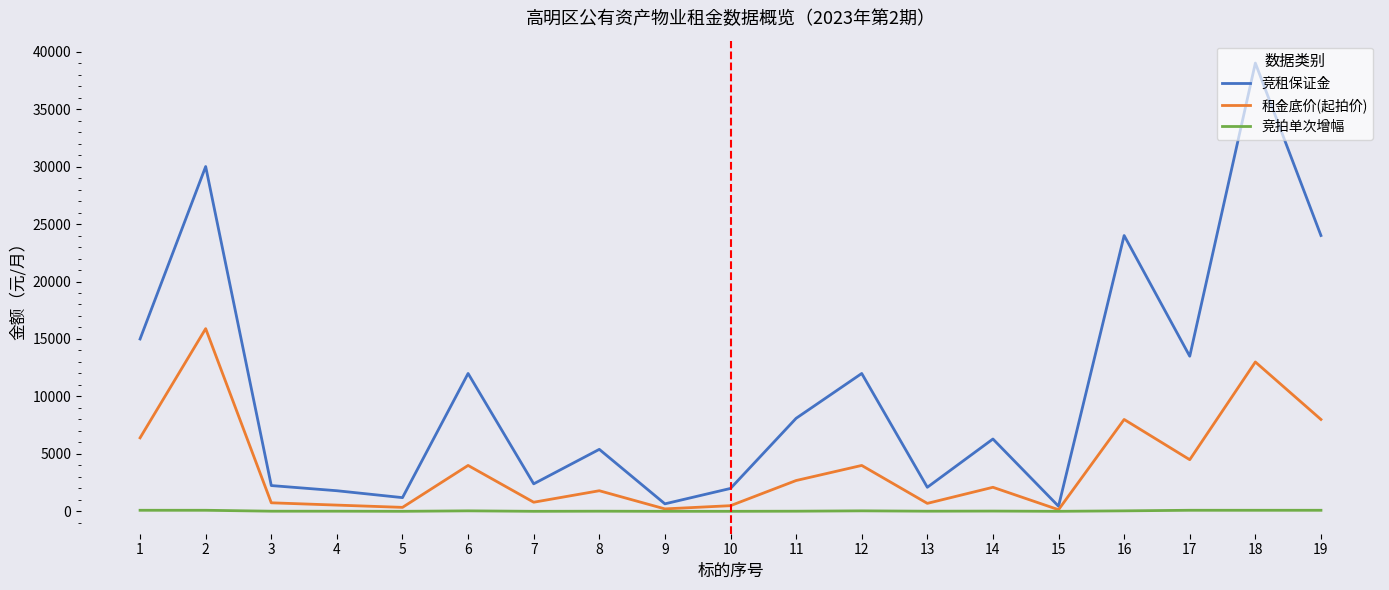

Between 3 and 11, which series saw the biggest shift?

竞租保证金